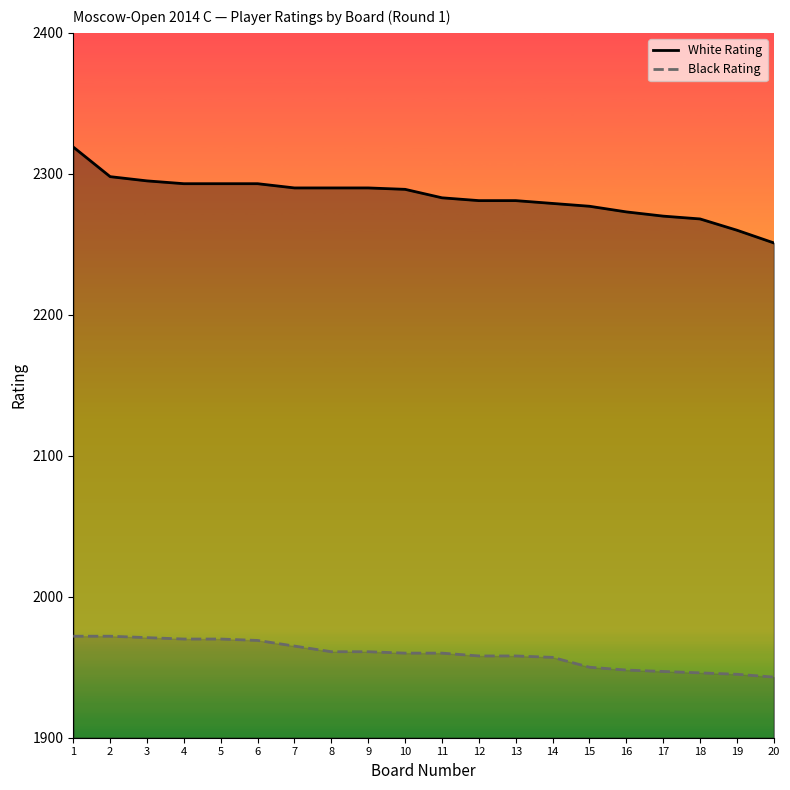

What are all the series names shown in the legend?

White Rating, Black Rating